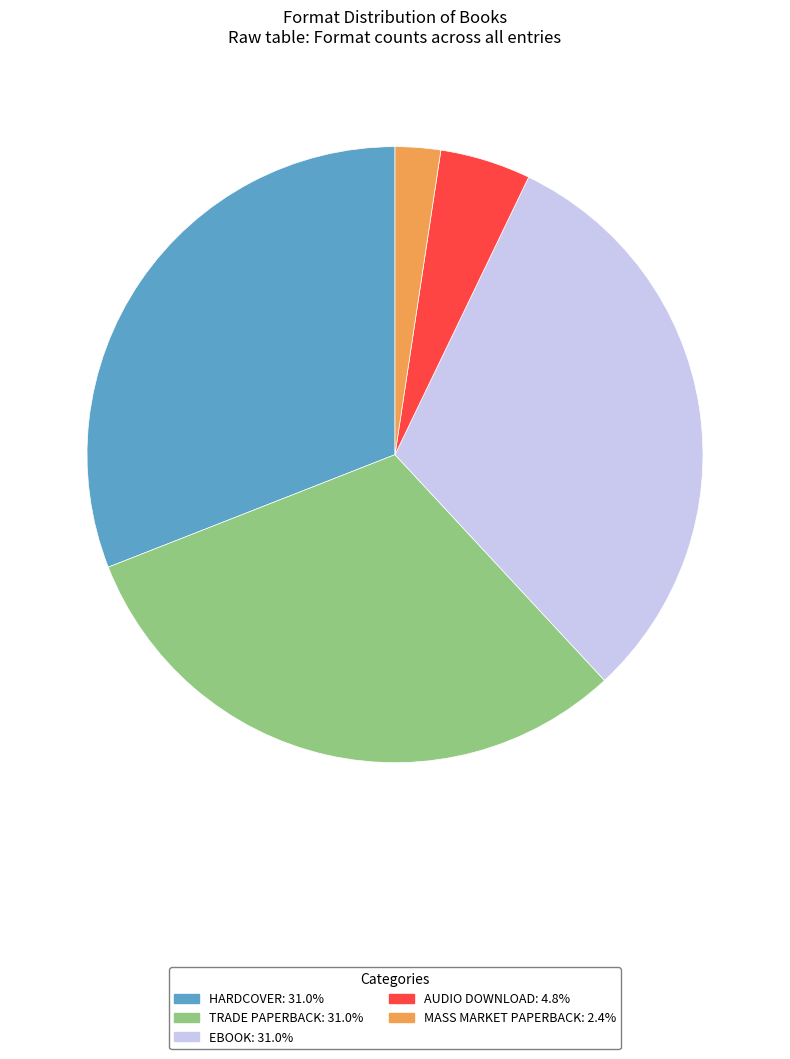

Is there any slice that represents more than half of the pie?

No